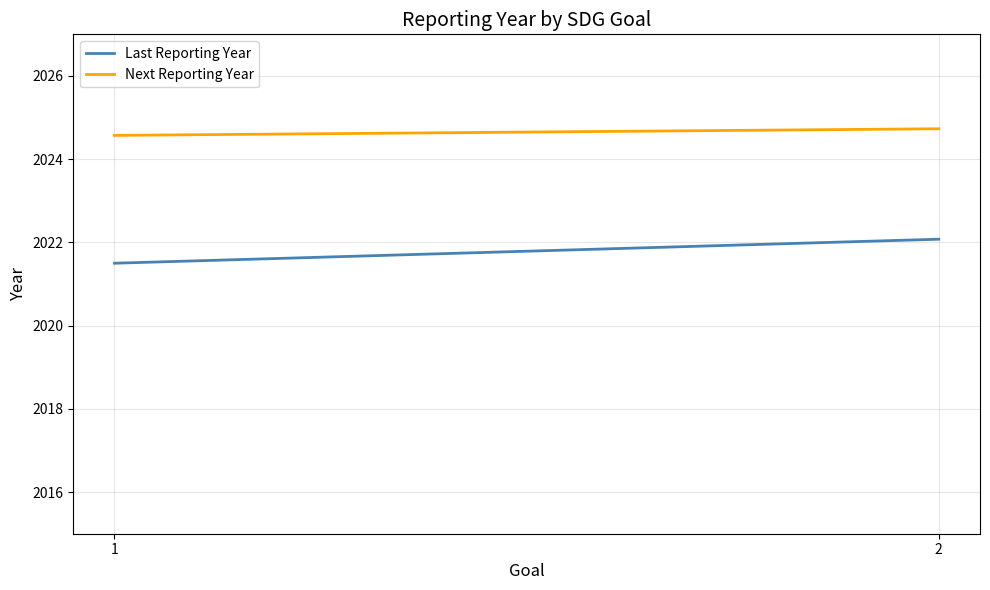

What is the minimum value shown in the chart?

2021.5